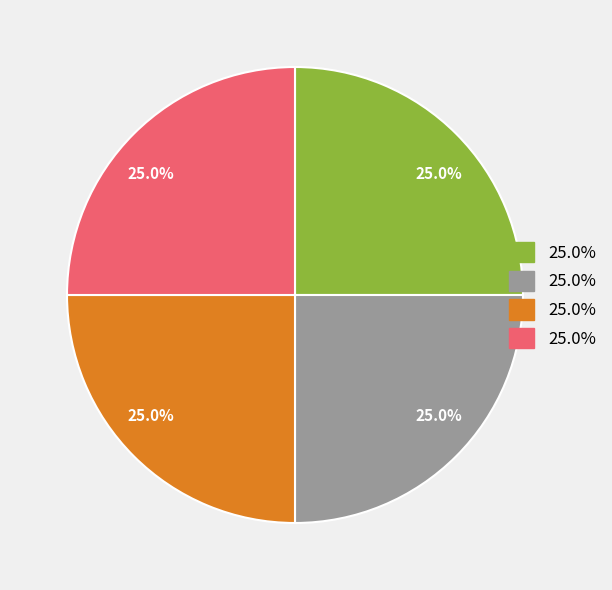

Is there any slice that represents more than half of the pie?

No